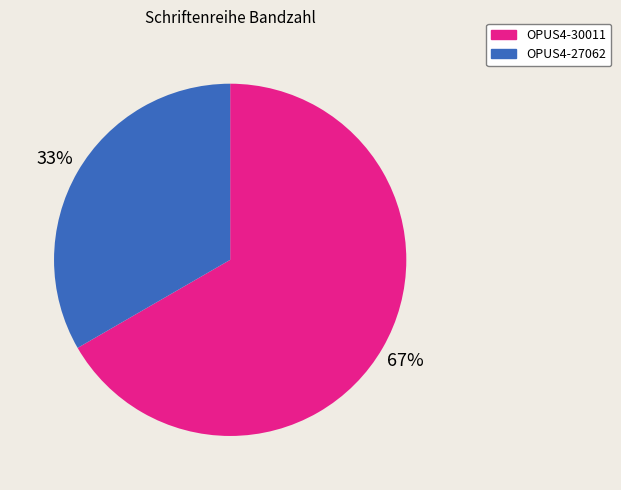

Is the sum of OPUS4-27062 and OPUS4-30011 greater than half?

Yes